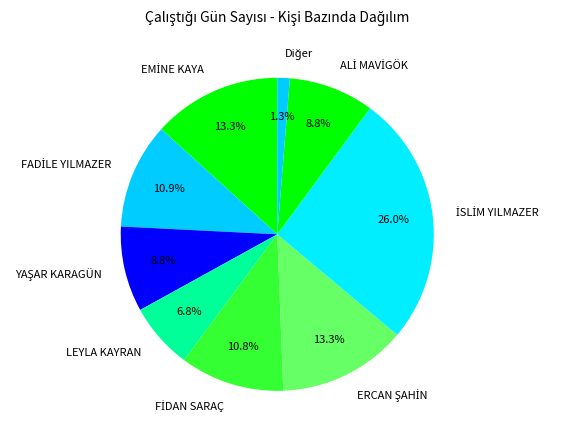

Does LEYLA KAYRAN represent more than half of the total?

No